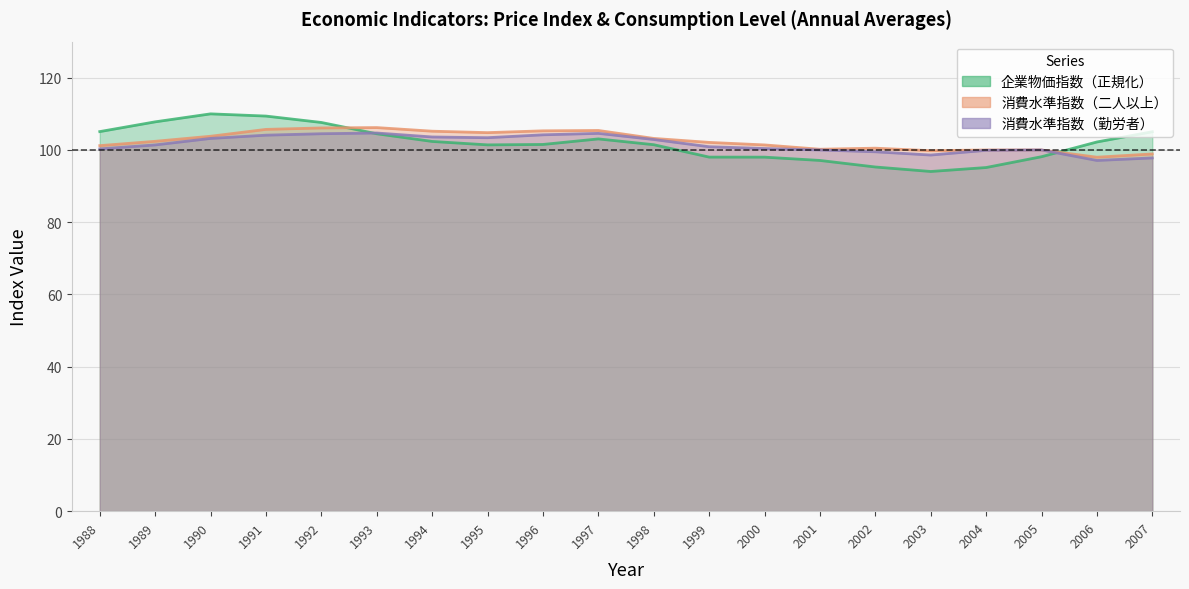

List the series in order of their overall mean, lowest first.

消費水準指数（勤労者）, 企業物価指数, 消費水準指数（二人以上）